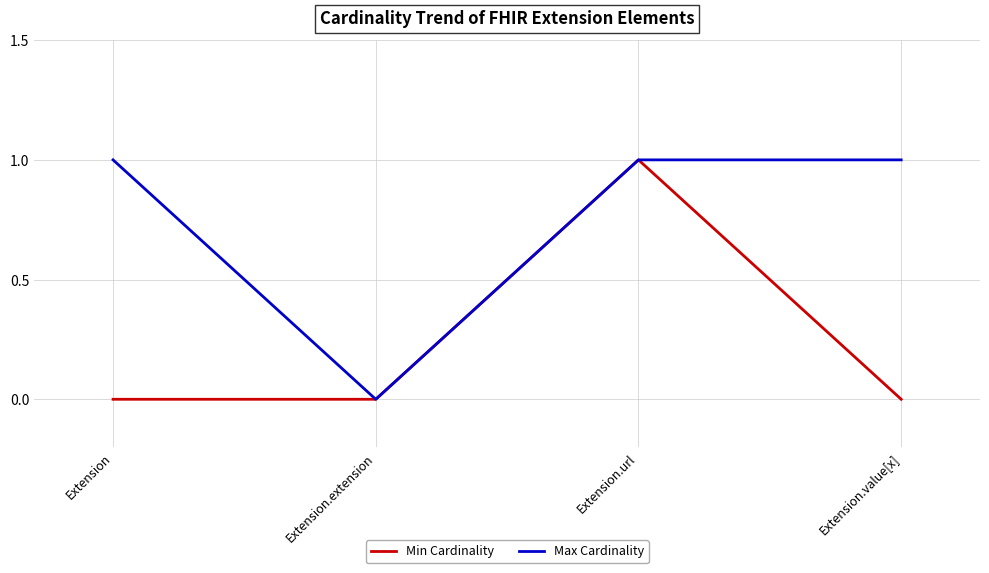

Which series changed the most between Extension.extension and Extension.value[x]?

Max Cardinality